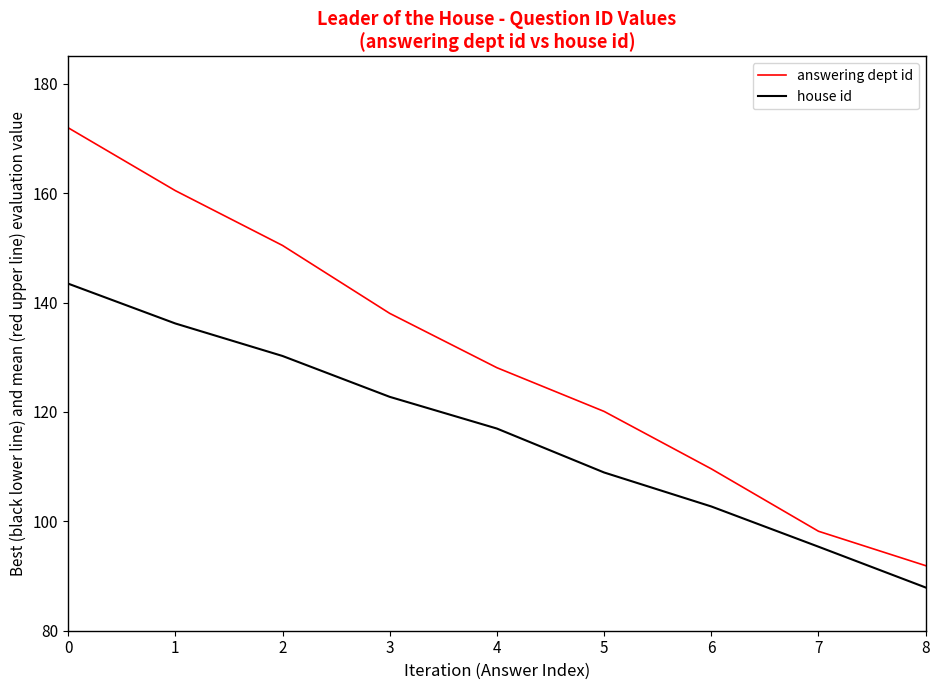

Between 5 and 7, which series saw the biggest shift?

answering dept id